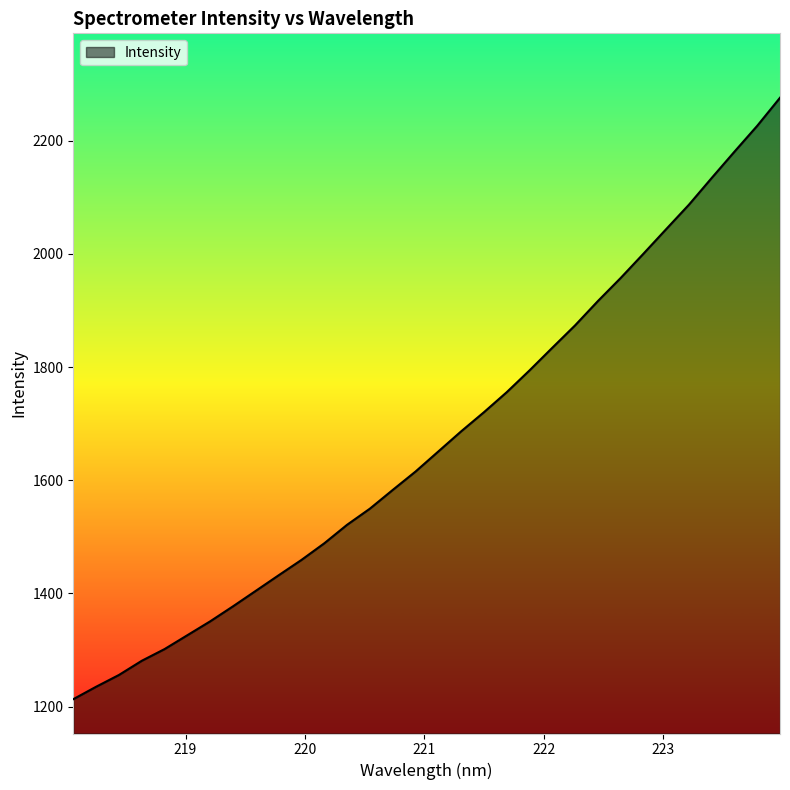

How many series are shown in this chart?

1